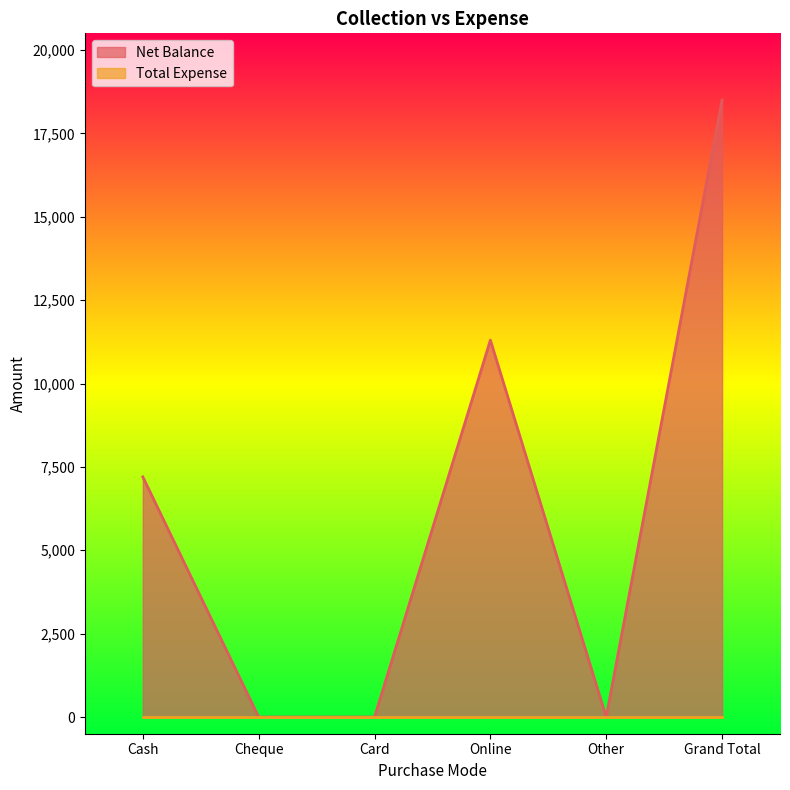

True or false: the data shows 11300 at Online.

True